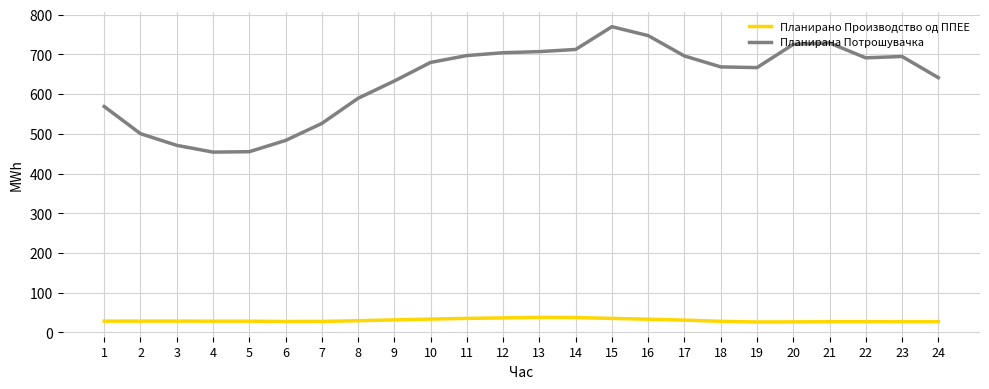

Is the value of Планирана Потрошувачка at 22 greater than the value of Планирано Производство од ППЕЕ at 15?

Yes